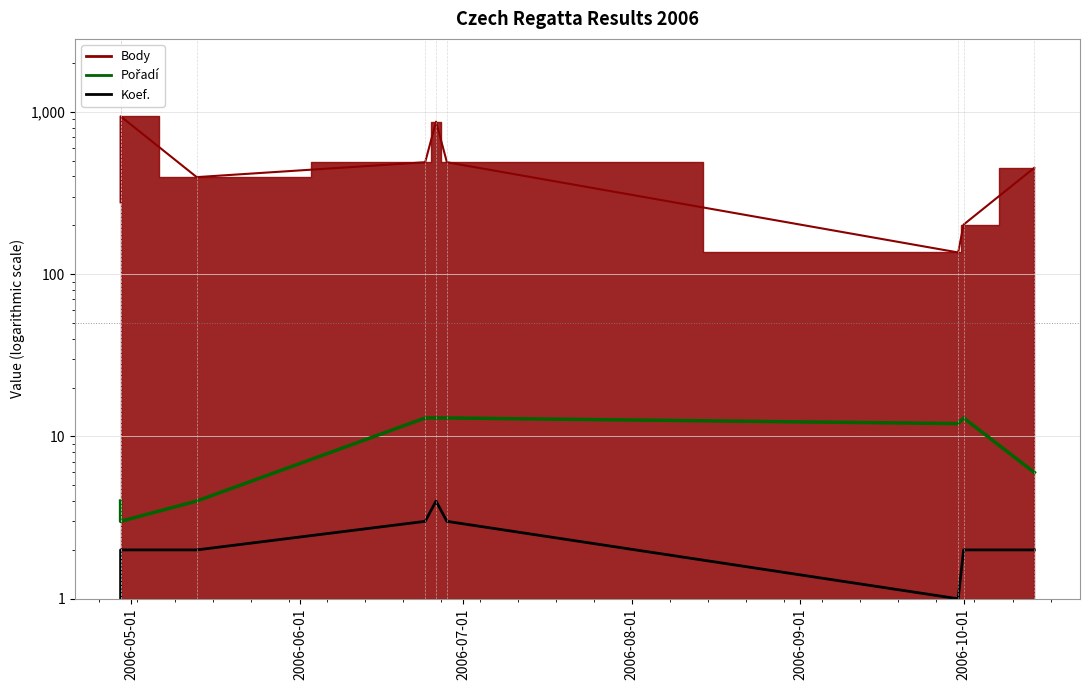

Does the chart have visible grid lines?

Yes